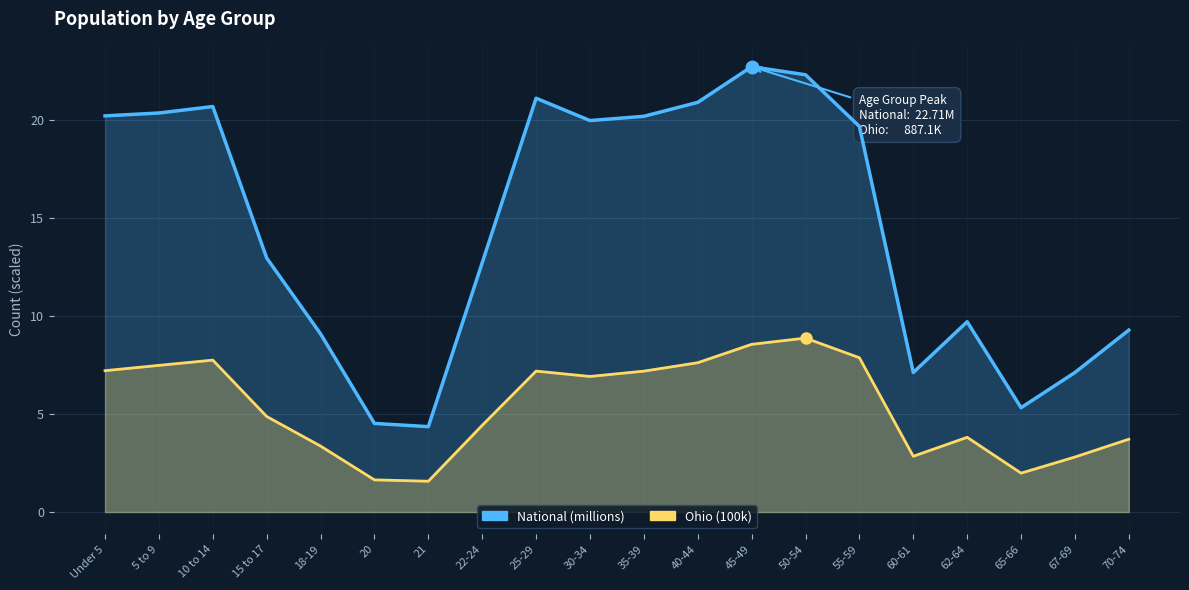

What is the difference between the maximum and minimum values in the Ohio (100k) series?

7.3